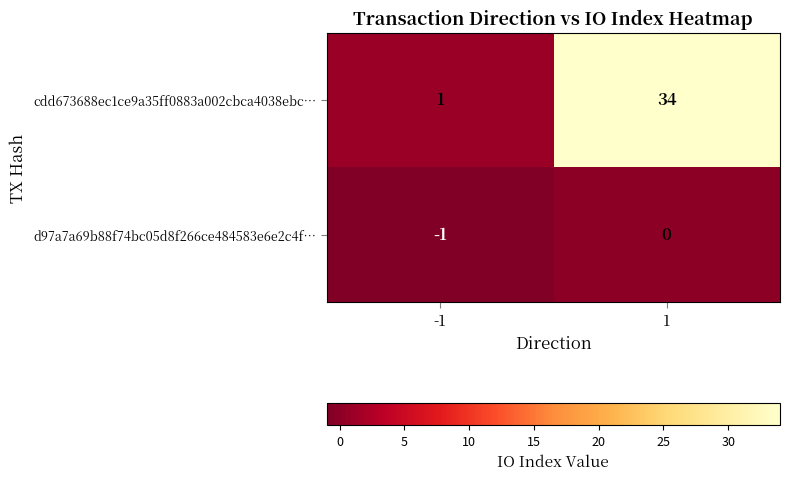

What is the total value across all series at 1?

34